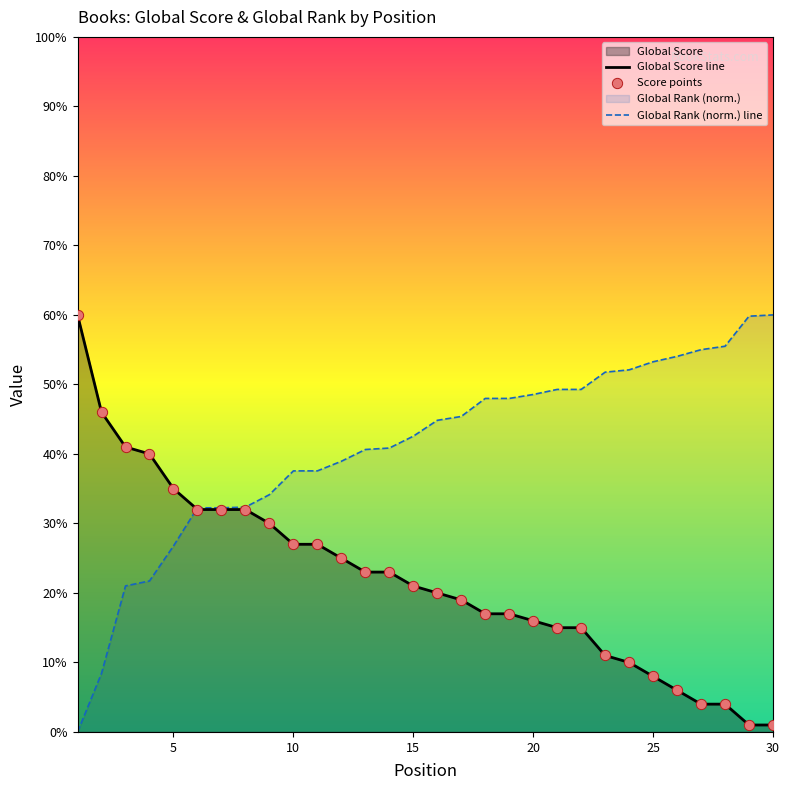

At which category is the sum across all series the highest?

18